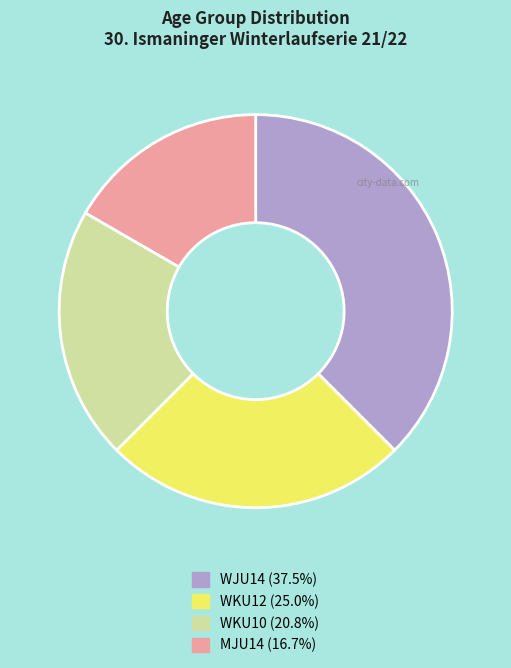

Does WKU10 represent more than half of the total?

No